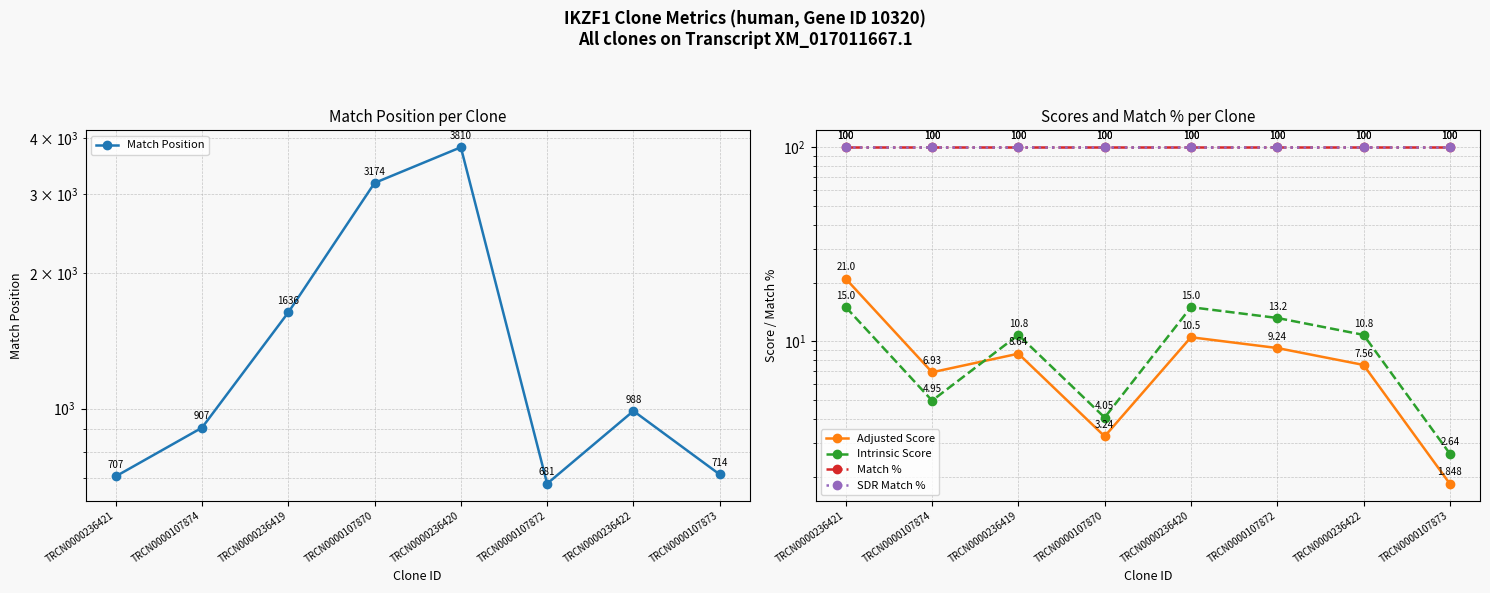

What position from the left is TRCN0000107870?

4